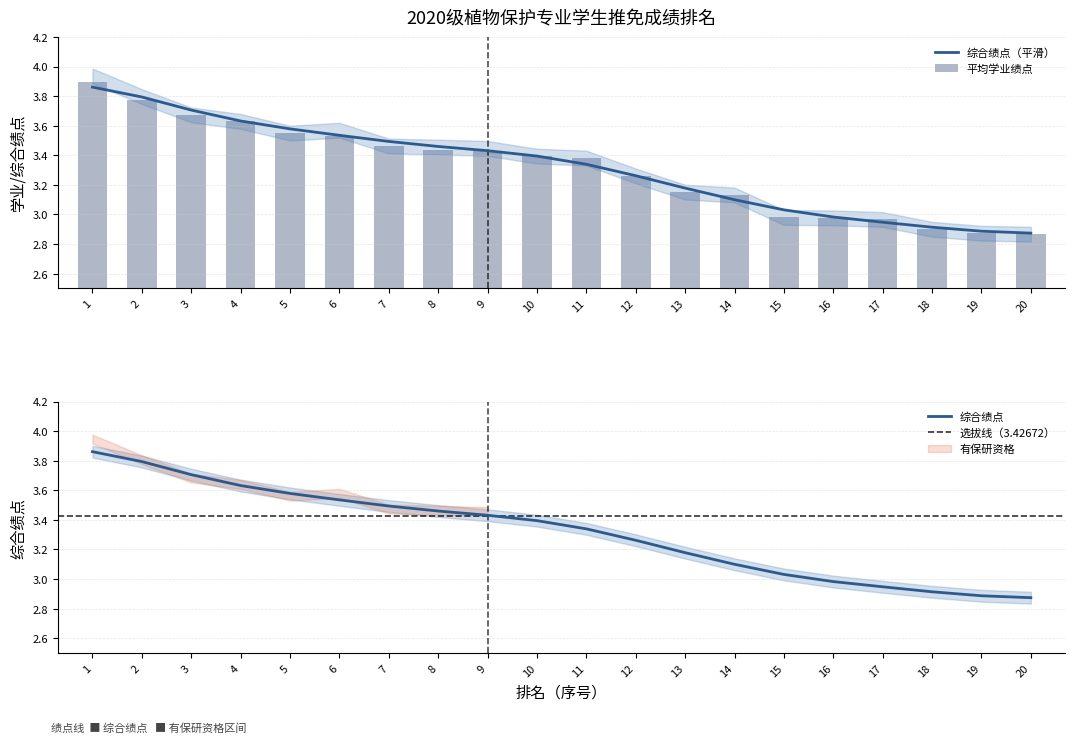

At which label does 平均学业绩点 first exceed 3?

1